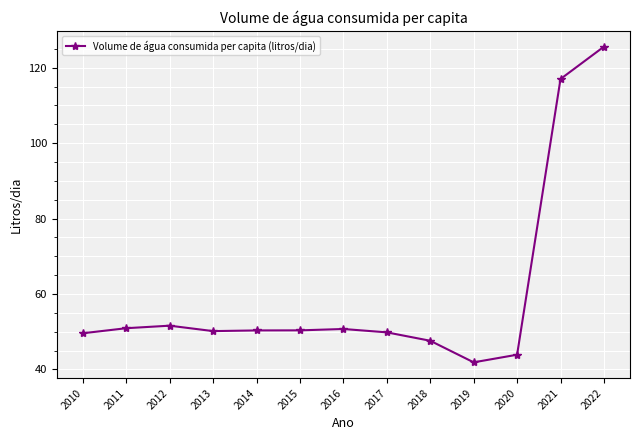

What is the greatest value displayed?

125.6